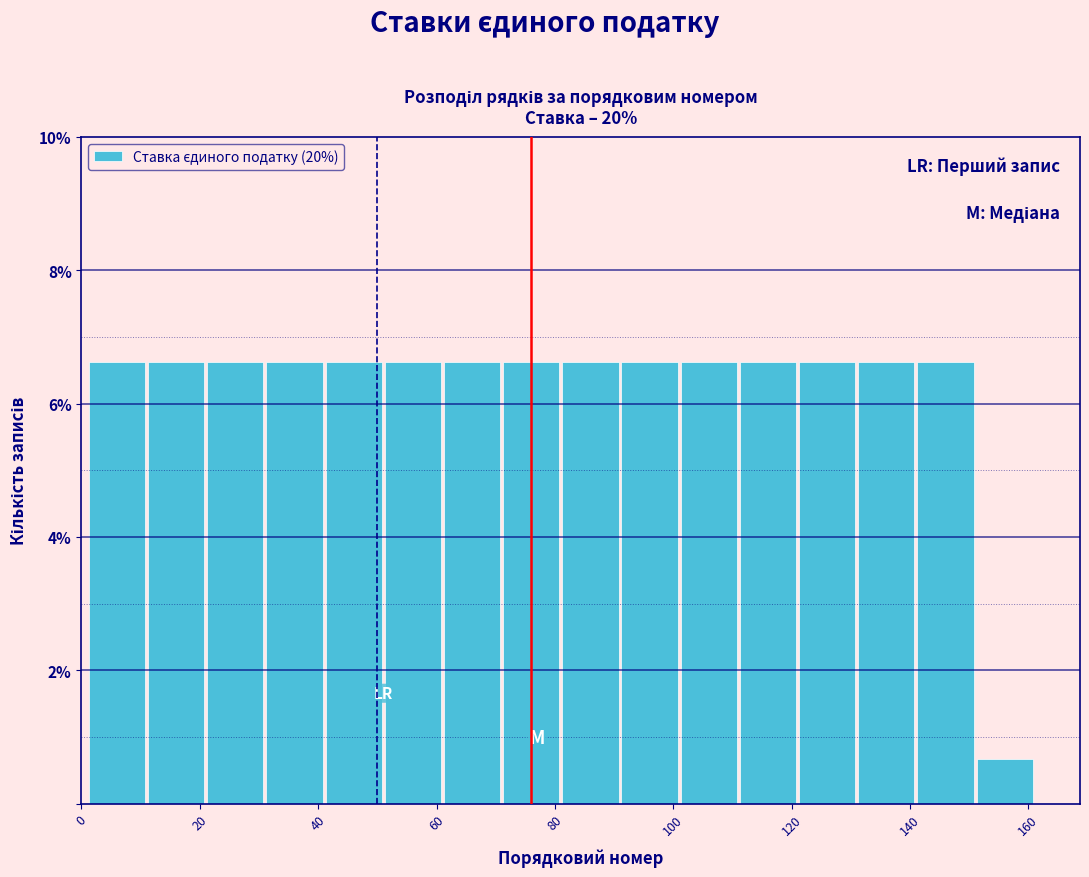

Reading left to right, list every bar in this chart as the range it spans on the x-axis followed by its height. Neither the bar edges nor the heights are printed on the chart, so give them approximately, as read against the axes.

1 to 11: 6.6
11 to 21: 6.6
21 to 31: 6.6
31 to 41: 6.6
41 to 51: 6.6
51 to 61: 6.6
61 to 71: 6.6
71 to 81: 6.6
81 to 91: 6.6
91 to 101: 6.6
101 to 111: 6.6
111 to 121: 6.6
121 to 131: 6.6
131 to 141: 6.6
141 to 151: 6.6
151 to 161: 0.6